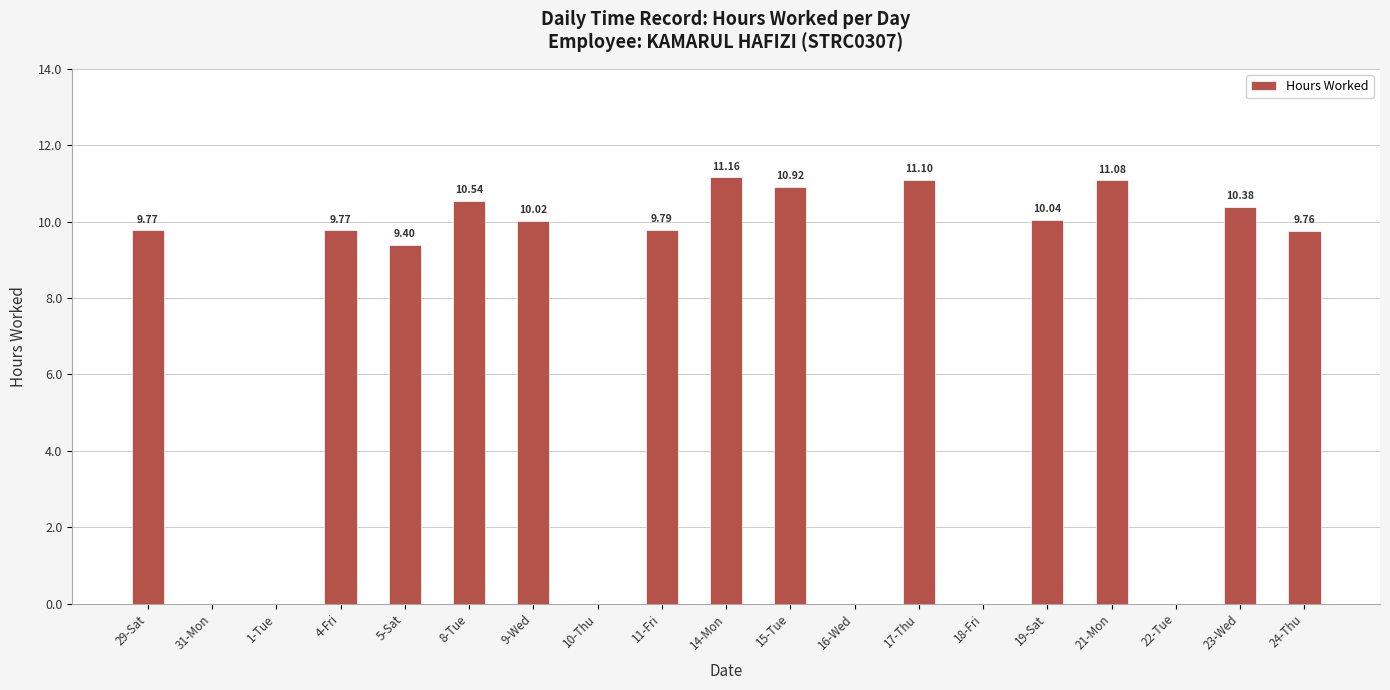

Reading left to right, extract all data points from this chart.

9.8	0.0	0.0	9.8	9.4	10.5	10.0	0.0	9.8	11.2	10.9	0.0	11.1	0.0	10.0	11.1	0.0	10.4	9.8